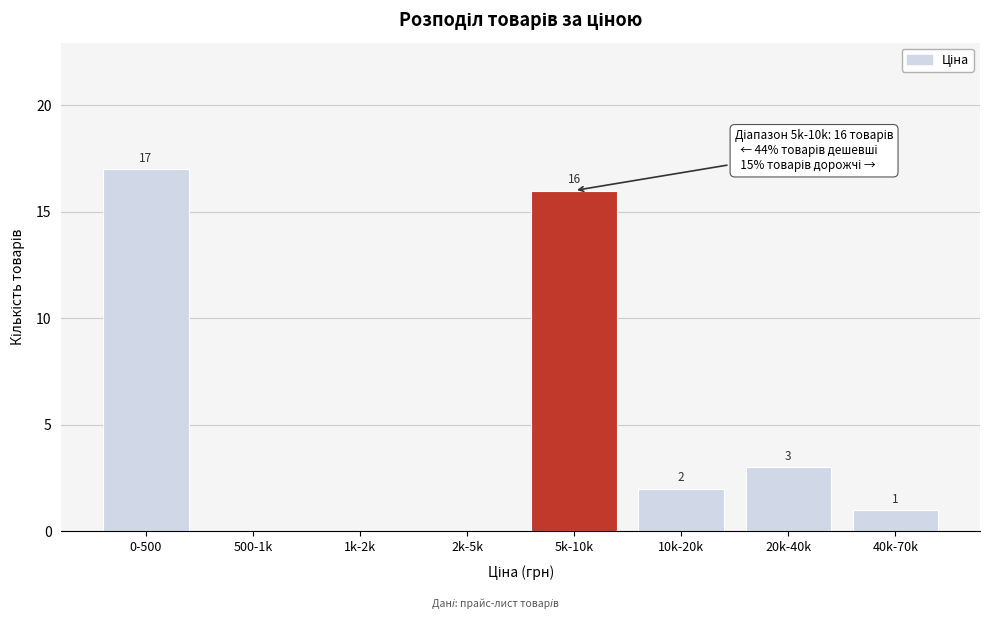

Reading left to right, transcribe all the data shown in this chart.

0-500=17	500-1k=0	1k-2k=0	2k-5k=0	5k-10k=16	10k-20k=2	20k-40k=3	40k-70k=1